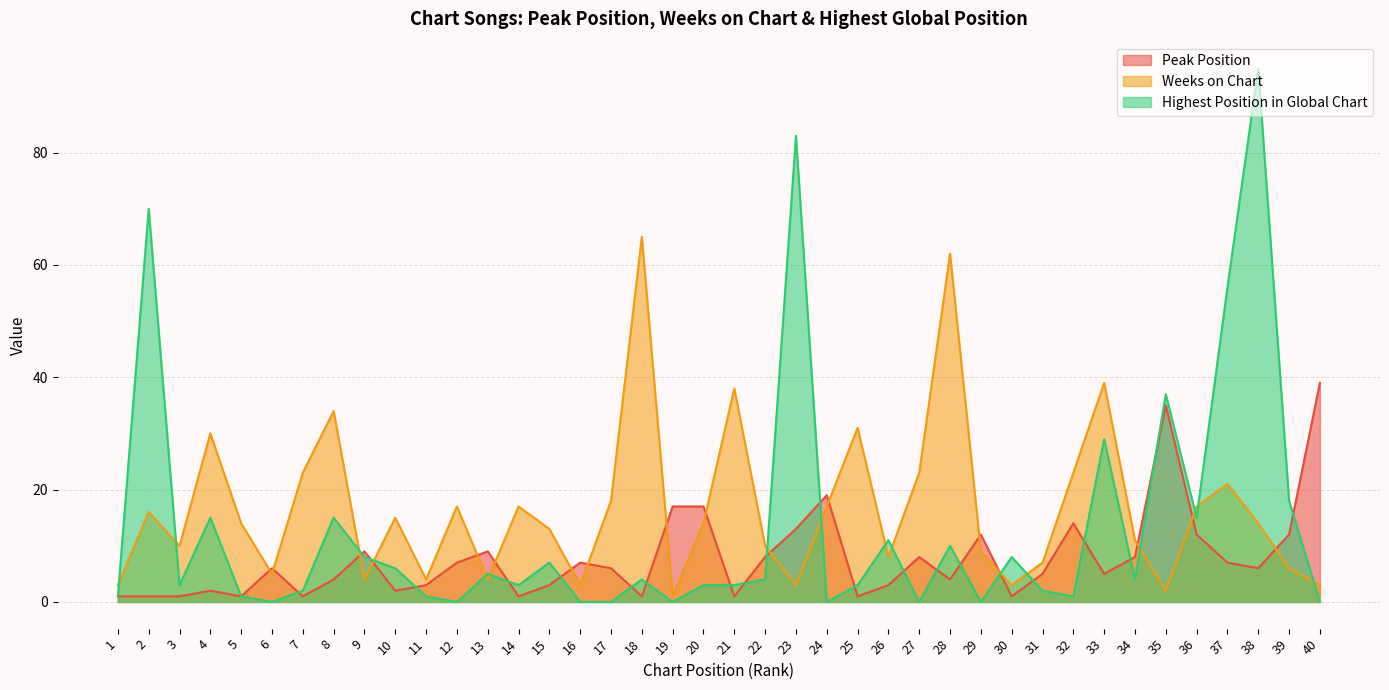

List the series in order of their peak value, lowest first.

Peak Position, Weeks on Chart, Highest Position in Global Chart